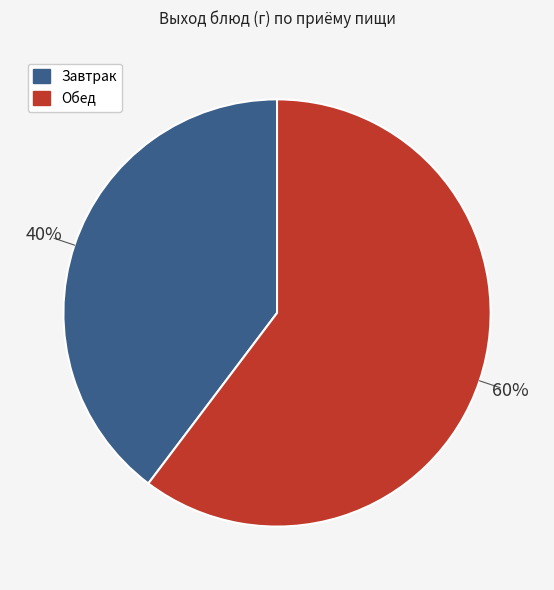

To the nearest percent, what is the average slice percentage?

50%